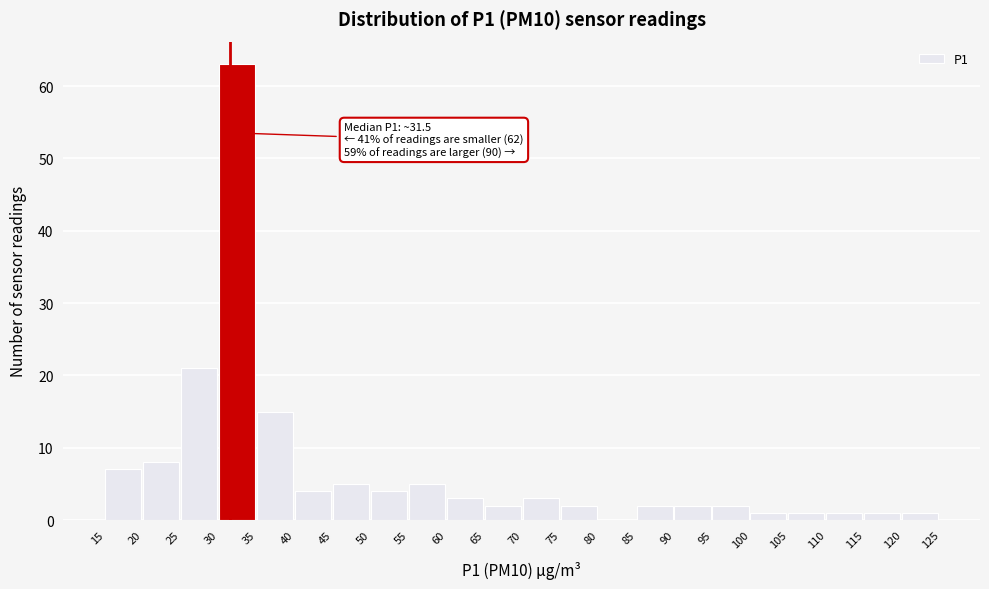

Which range on the x-axis has the tallest bar?

30 to 35